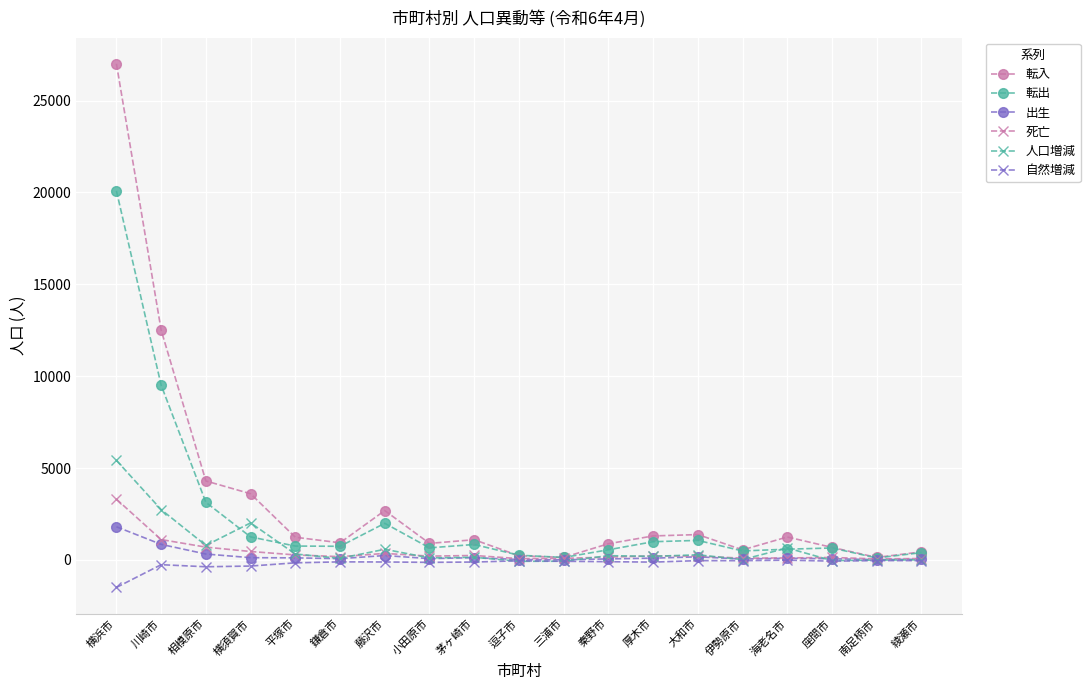

Rank the series by their maximum value, from highest to lowest.

転入, 転出, 人口増減, 死亡, 出生, 自然増減